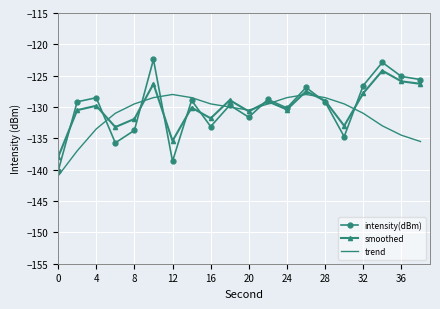

Which series has the widest spread of values?

intensity(dBm)